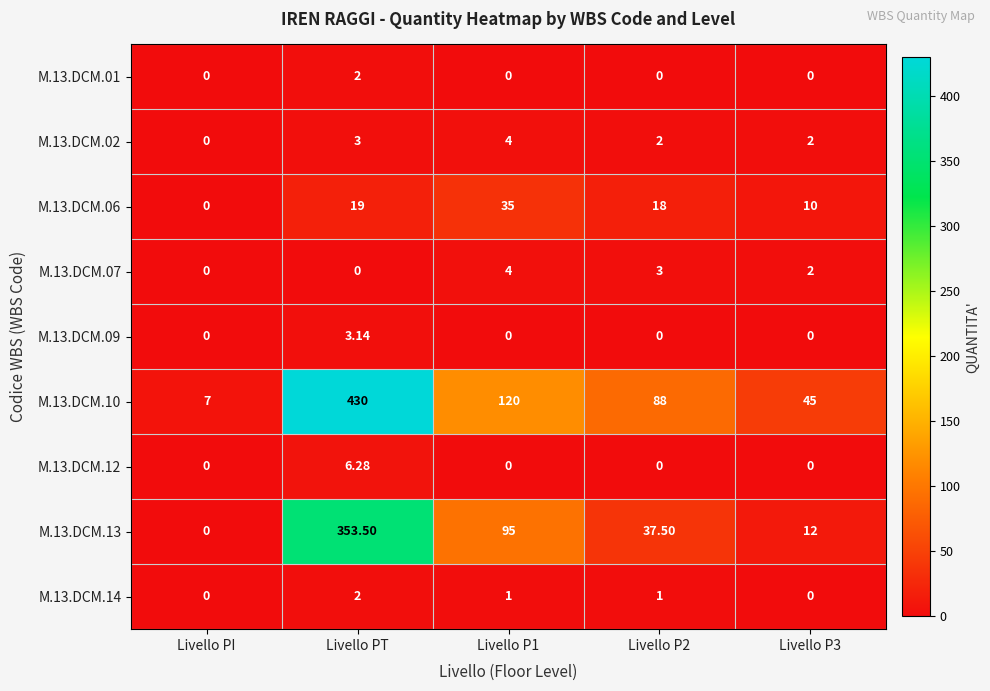

What is the maximum value shown in the chart?

430.0